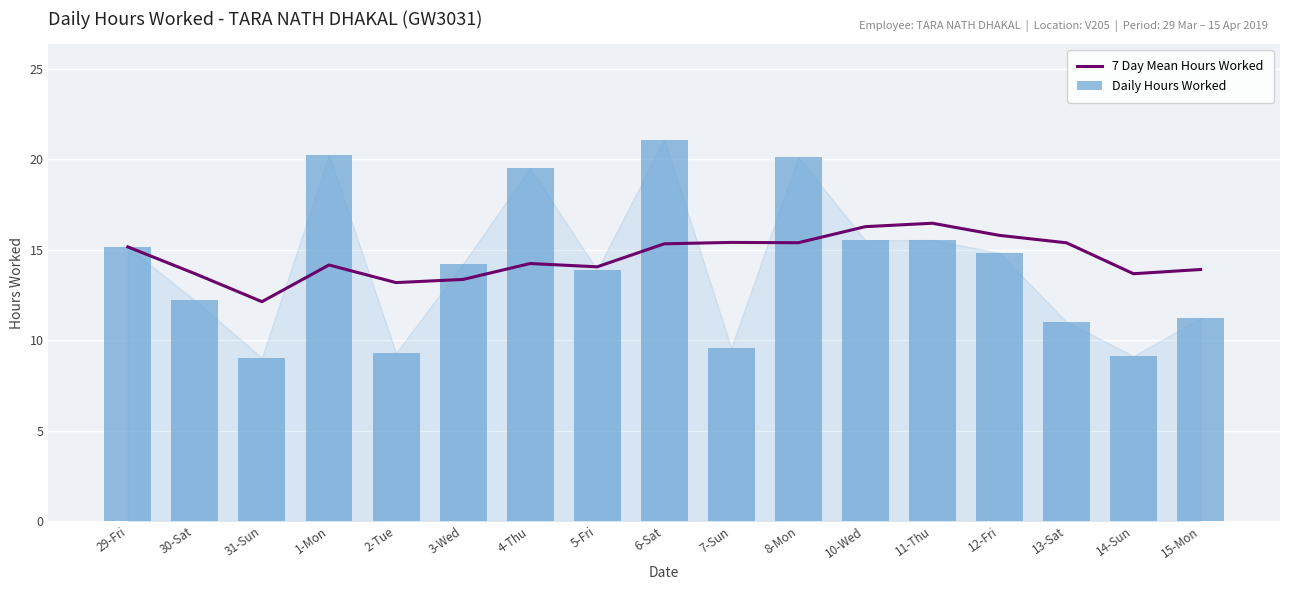

Which has a higher value, 1-Mon or 15-Mon?

1-Mon